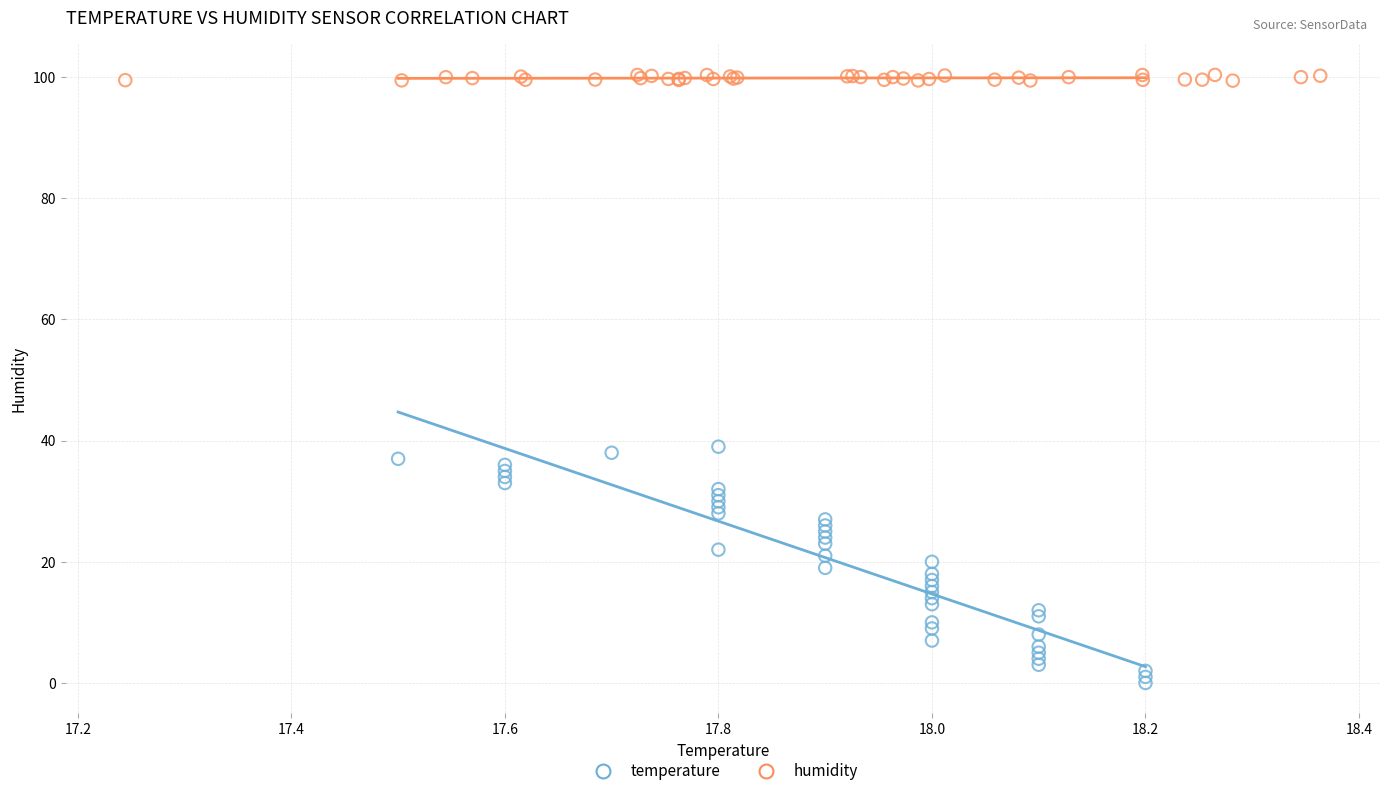

Which series contains the highest Y value?

humidity